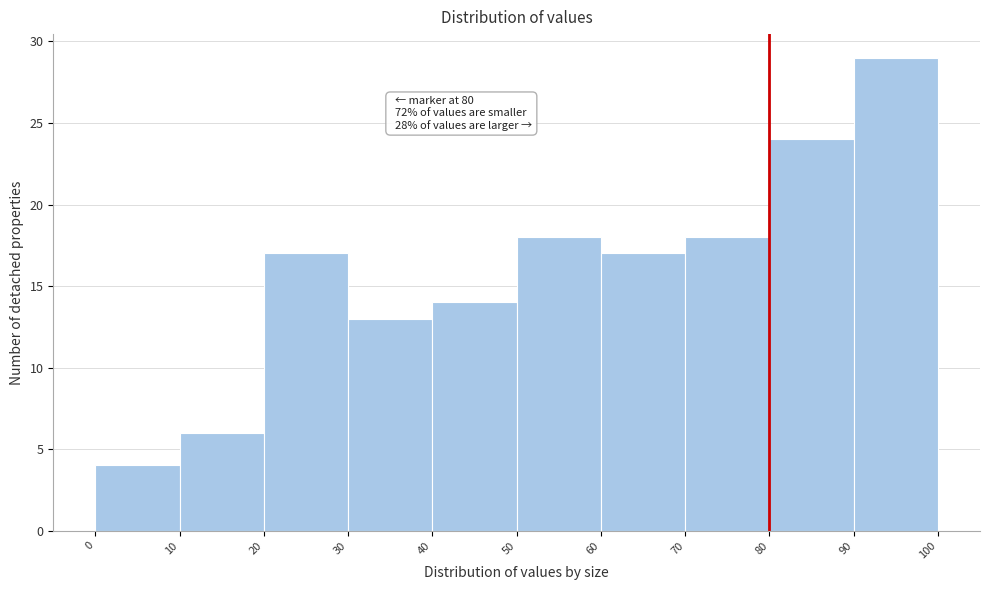

Over which range of the x-axis is the bar tallest?

90 to 100